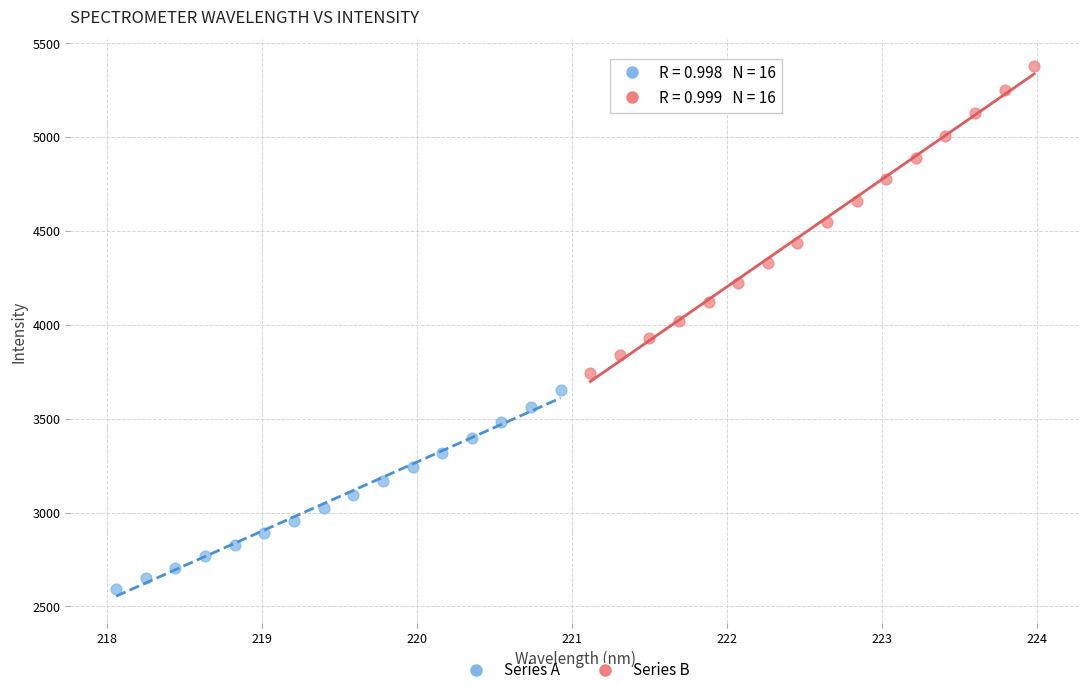

Which series contains the lowest Y value?

Series A